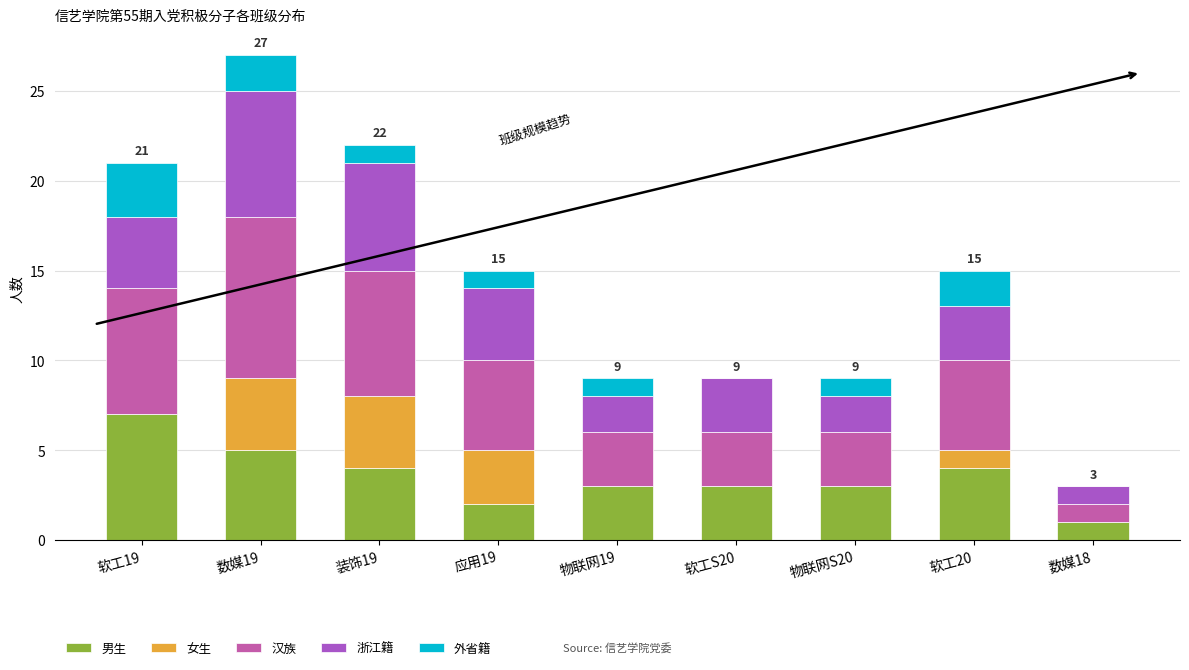

What is the total value across all series at 装饰19?

22